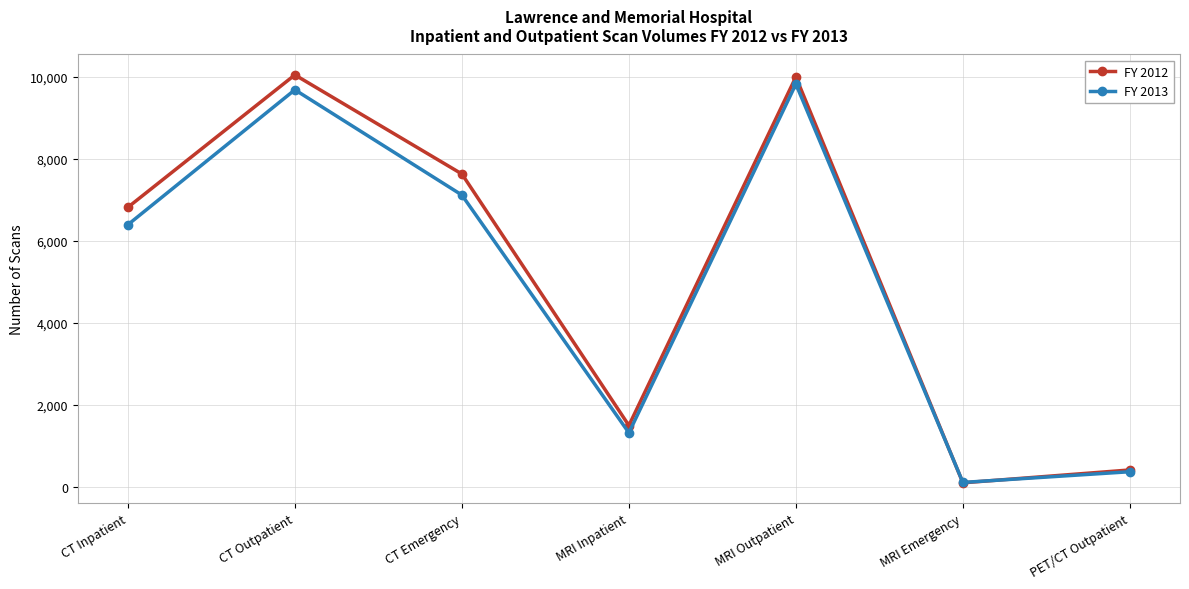

What is the difference between the highest and lowest values at MRI Outpatient?

174